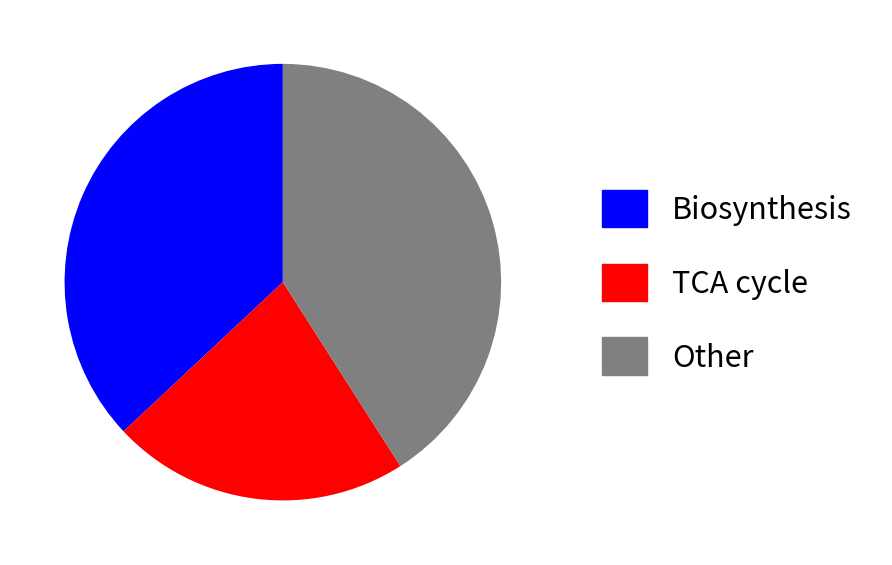

Is there a majority slice in this chart?

No